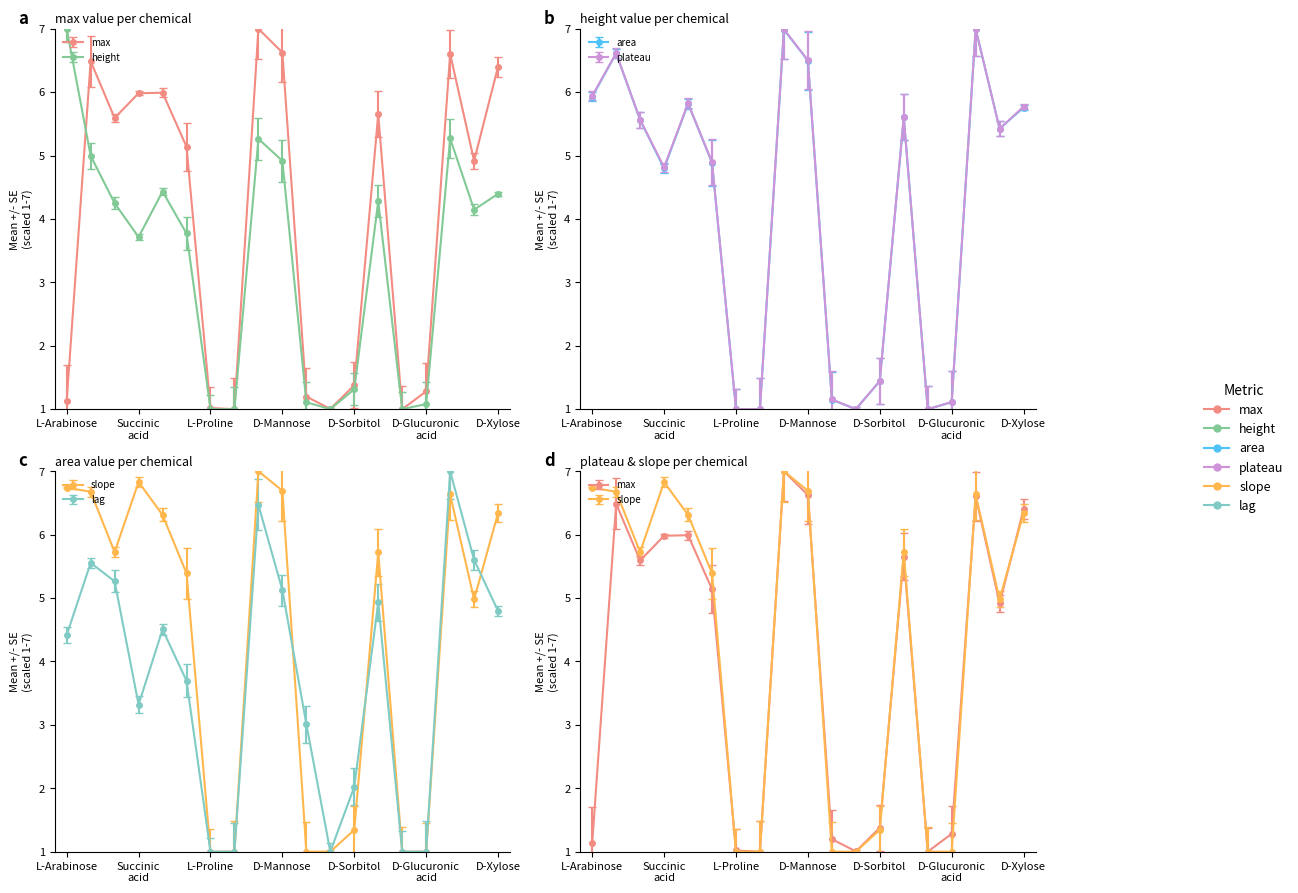

Reading left to right, extract all data points from this chart.

max: L-Arabinose=1.1	N-Acetyl-D-Glucosamine=6.5	D-Saccharic acid=5.6	Succinic acid=6.0	D-Galactose=6.0	L-Aspartic acid=5.1	L-Proline=1.0	D-Alanine=1.0	D-Trehalose=7.0	D-Mannose=6.6	Dulcitol=1.2	D-Serine=1.0	D-Sorbitol=1.4	Glycerol=5.7	L-Fucose=1.0	D-Glucuronic acid=1.3	D-Gluconic acid=6.6	DL-a-Glycerol Phosphate=4.9	D-Xylose=6.4
height: L-Arabinose=7.0	N-Acetyl-D-Glucosamine=5.0	D-Saccharic acid=4.2	Succinic acid=3.7	D-Galactose=4.4	L-Aspartic acid=3.8	L-Proline=1.0	D-Alanine=1.0	D-Trehalose=5.3	D-Mannose=4.9	Dulcitol=1.1	D-Serine=1.0	D-Sorbitol=1.3	Glycerol=4.3	L-Fucose=1.0	D-Glucuronic acid=1.1	D-Gluconic acid=5.3	DL-a-Glycerol Phosphate=4.1	D-Xylose=4.4
area: L-Arabinose=5.9	N-Acetyl-D-Glucosamine=6.6	D-Saccharic acid=5.6	Succinic acid=4.8	D-Galactose=5.8	L-Aspartic acid=4.9	L-Proline=1.0	D-Alanine=1.0	D-Trehalose=7.0	D-Mannose=6.5	Dulcitol=1.2	D-Serine=1.0	D-Sorbitol=1.4	Glycerol=5.6	L-Fucose=1.0	D-Glucuronic acid=1.1	D-Gluconic acid=7.0	DL-a-Glycerol Phosphate=5.4	D-Xylose=5.8
plateau: L-Arabinose=5.9	N-Acetyl-D-Glucosamine=6.6	D-Saccharic acid=5.6	Succinic acid=4.8	D-Galactose=5.8	L-Aspartic acid=4.9	L-Proline=1.0	D-Alanine=1.0	D-Trehalose=7.0	D-Mannose=6.5	Dulcitol=1.2	D-Serine=1.0	D-Sorbitol=1.4	Glycerol=5.6	L-Fucose=1.0	D-Glucuronic acid=1.1	D-Gluconic acid=7.0	DL-a-Glycerol Phosphate=5.4	D-Xylose=5.8
slope: L-Arabinose=6.7	N-Acetyl-D-Glucosamine=6.7	D-Saccharic acid=5.7	Succinic acid=6.8	D-Galactose=6.3	L-Aspartic acid=5.4	L-Proline=1.0	D-Alanine=1.0	D-Trehalose=7.0	D-Mannose=6.7	Dulcitol=1.0	D-Serine=1.0	D-Sorbitol=1.3	Glycerol=5.7	L-Fucose=1.0	D-Glucuronic acid=1.0	D-Gluconic acid=6.6	DL-a-Glycerol Phosphate=5.0	D-Xylose=6.3
lag: L-Arabinose=4.4	N-Acetyl-D-Glucosamine=5.6	D-Saccharic acid=5.3	Succinic acid=3.3	D-Galactose=4.5	L-Aspartic acid=3.7	L-Proline=1.0	D-Alanine=1.0	D-Trehalose=6.5	D-Mannose=5.1	Dulcitol=3.0	D-Serine=1.0	D-Sorbitol=2.0	Glycerol=4.9	L-Fucose=1.0	D-Glucuronic acid=1.0	D-Gluconic acid=7.0	DL-a-Glycerol Phosphate=5.6	D-Xylose=4.8